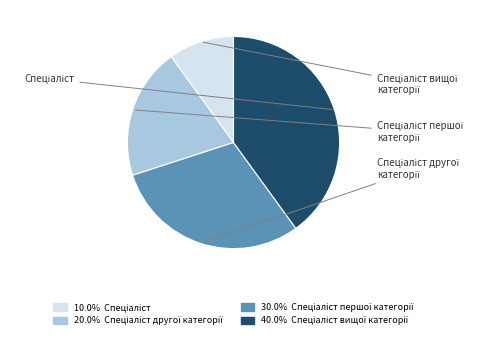

Is there a majority slice in this chart?

No